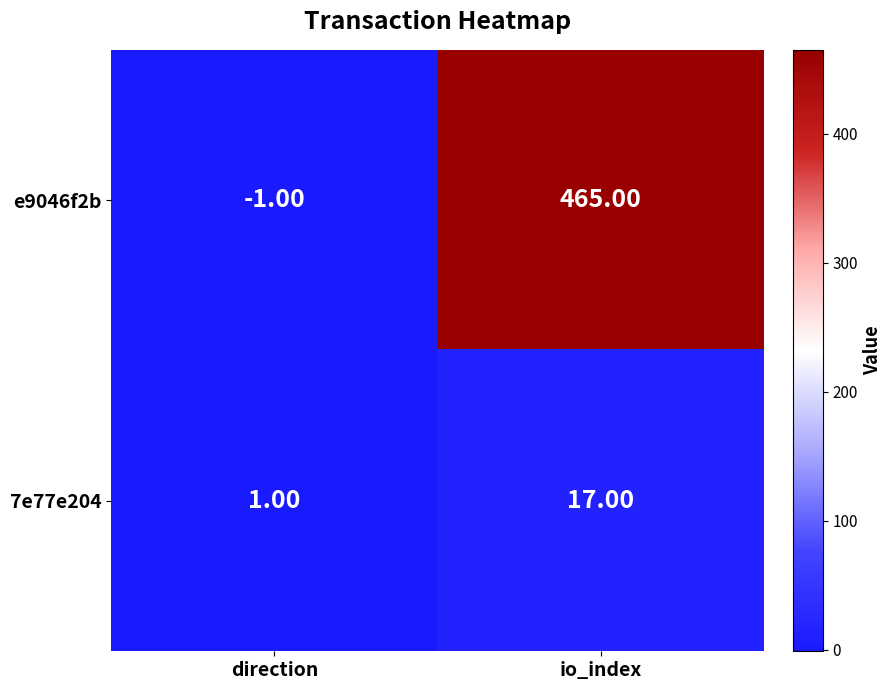

Which category has the highest value in the e9046f2b series?

io_index